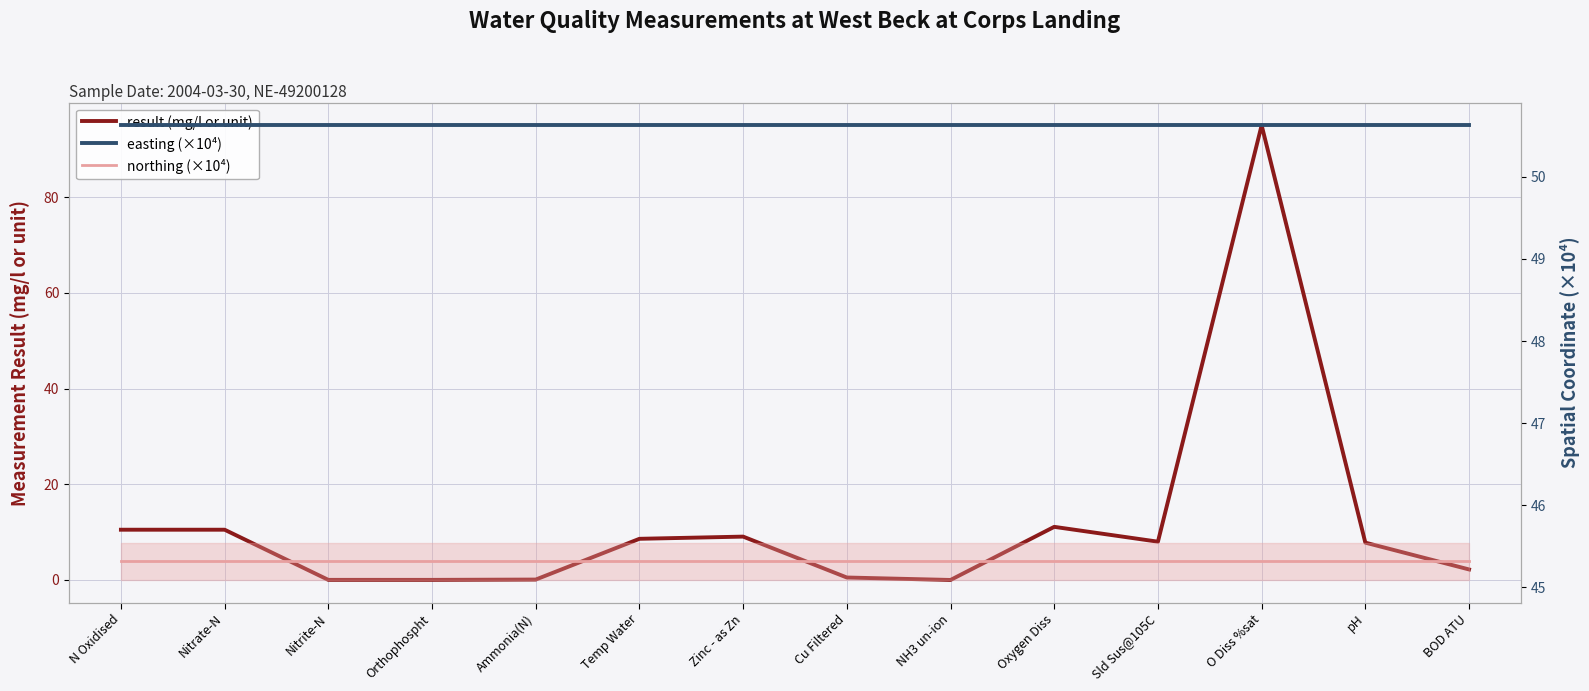

Is this an area chart (filled region under the line)?

No